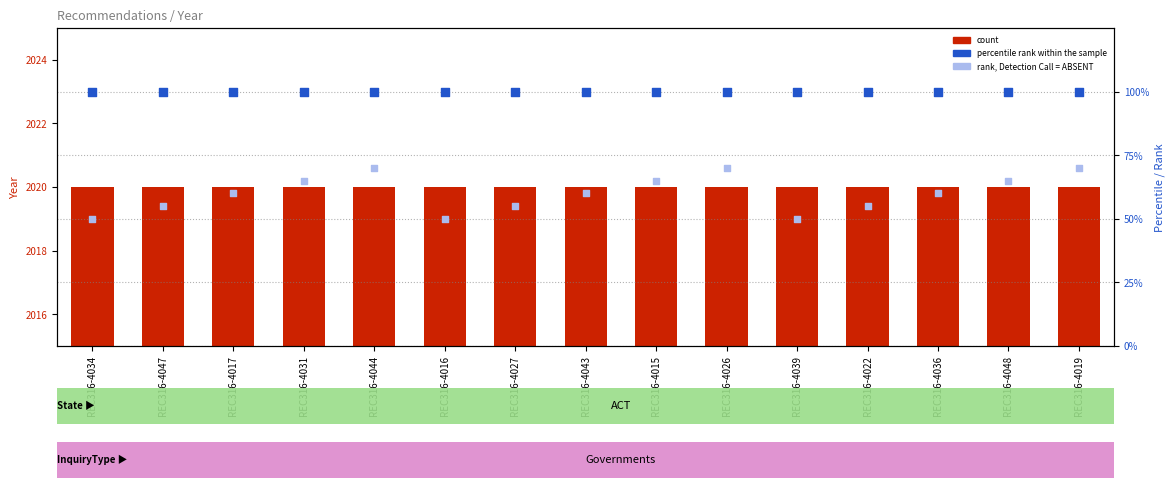

At which category is the sum across all series the highest?

REC316-4044